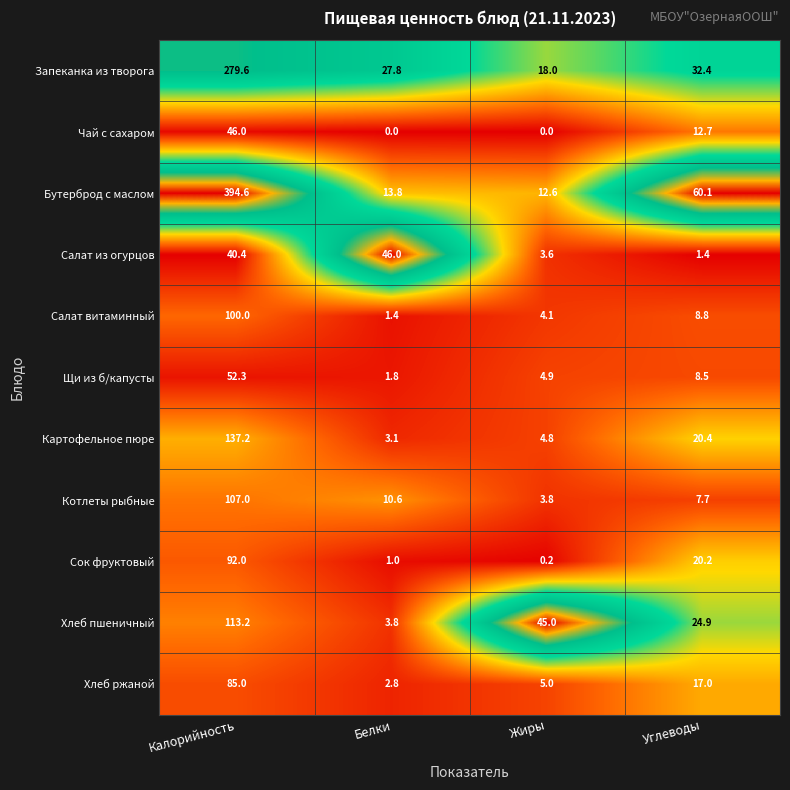

What is the difference between the second highest and second lowest values in the Котлеты рыбные series?

2.9